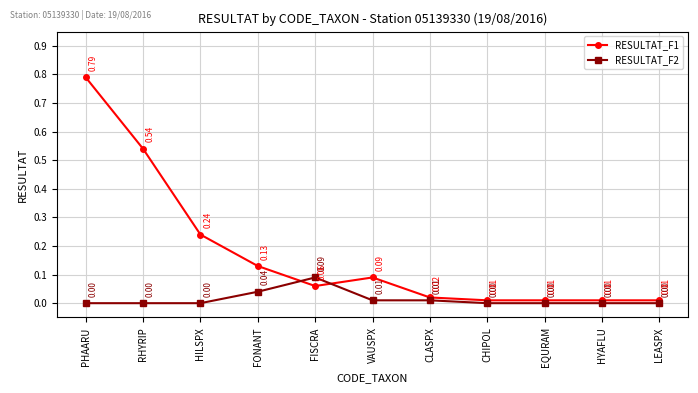

List the series in order of their peak value, highest first.

RESULTAT_F1, RESULTAT_F2